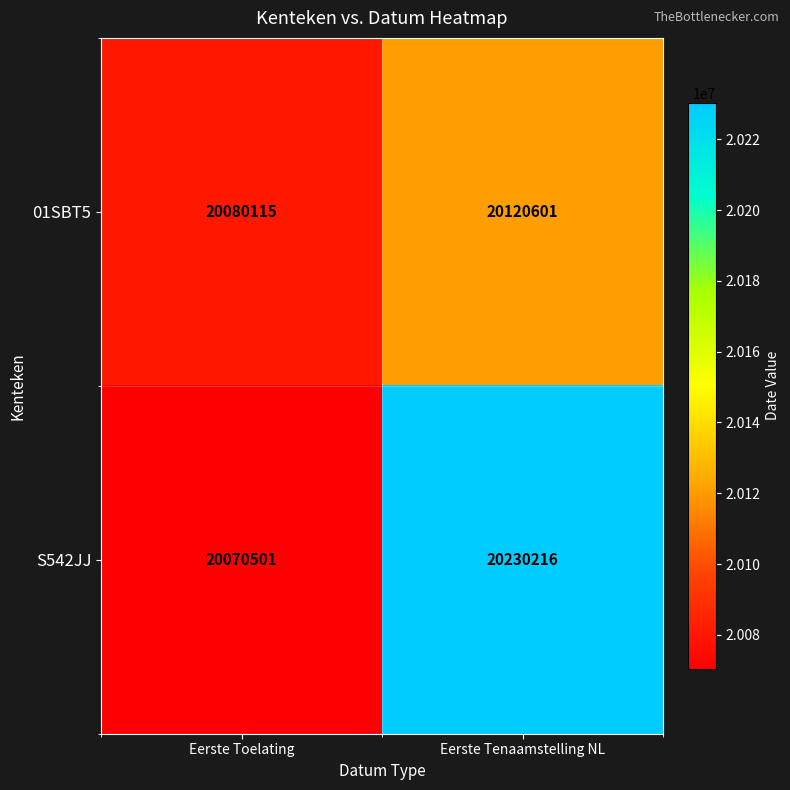

What is the difference between the highest and lowest values at Eerste Toelating?

9614